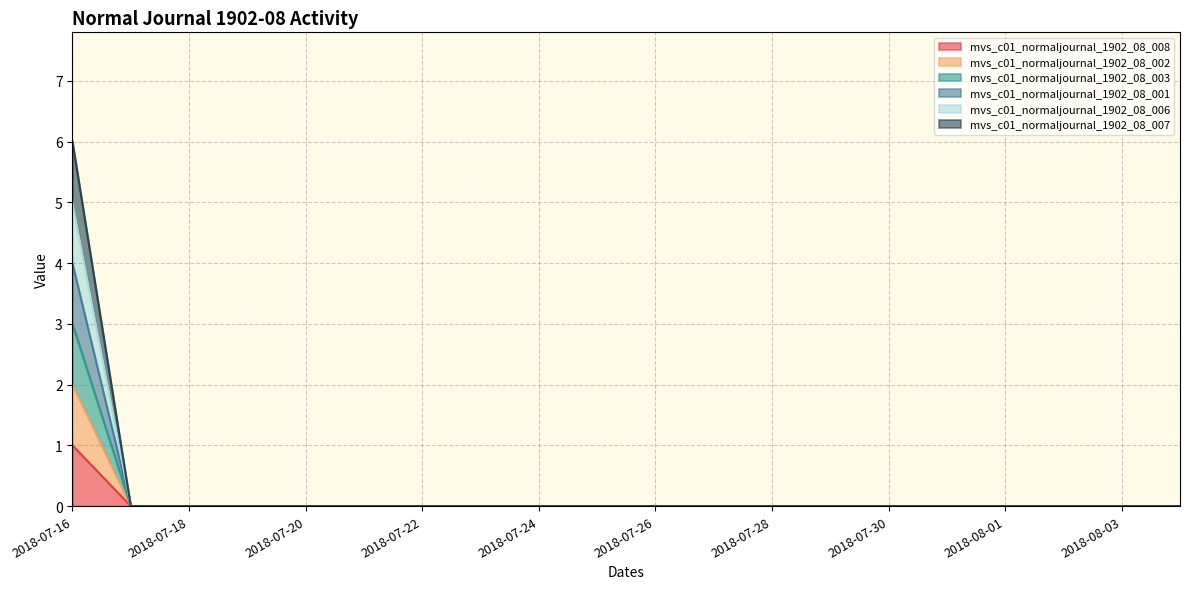

True or false: mvs_c01_normaljournal_1902_08_007 has a value of 0 at 2018-08-03.

True